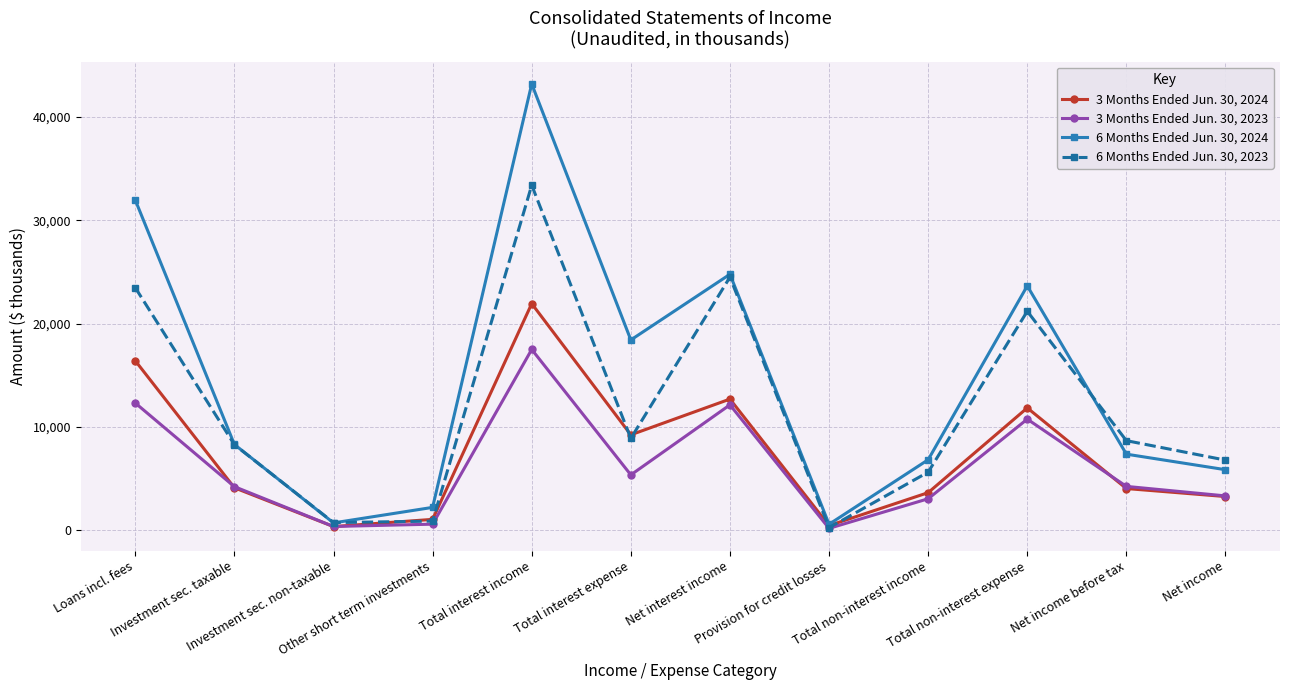

Rank the series by their maximum value, from highest to lowest.

6 Months Ended Jun. 30, 2024, 6 Months Ended Jun. 30, 2023, 3 Months Ended Jun. 30, 2024, 3 Months Ended Jun. 30, 2023